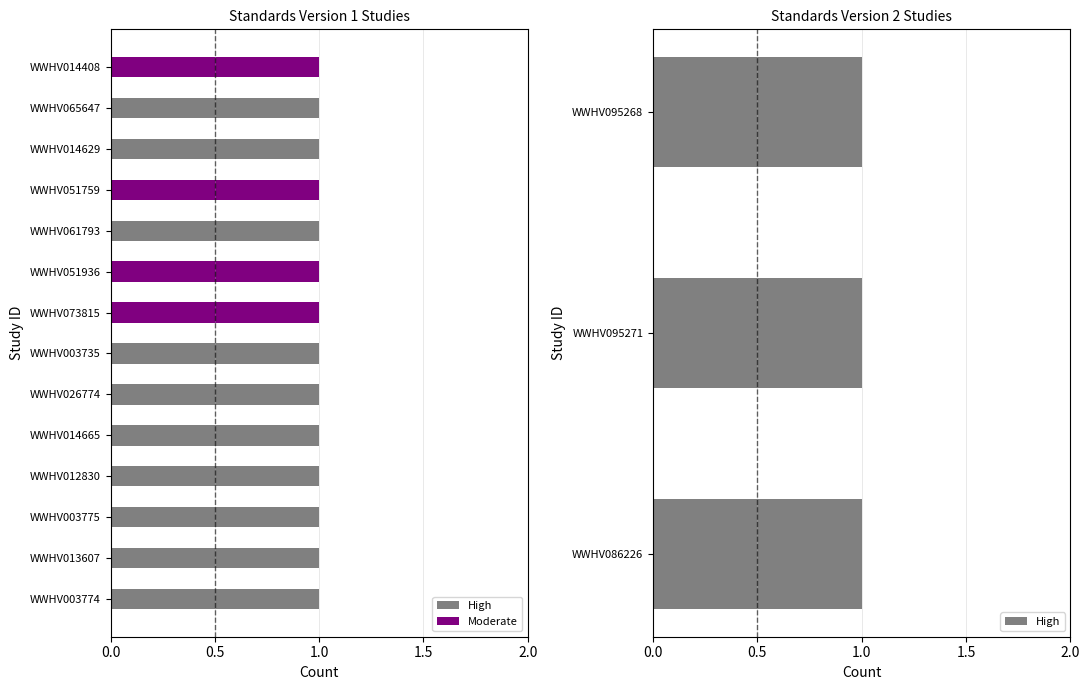

What is the difference between the highest and lowest values at WWHV061793?

1